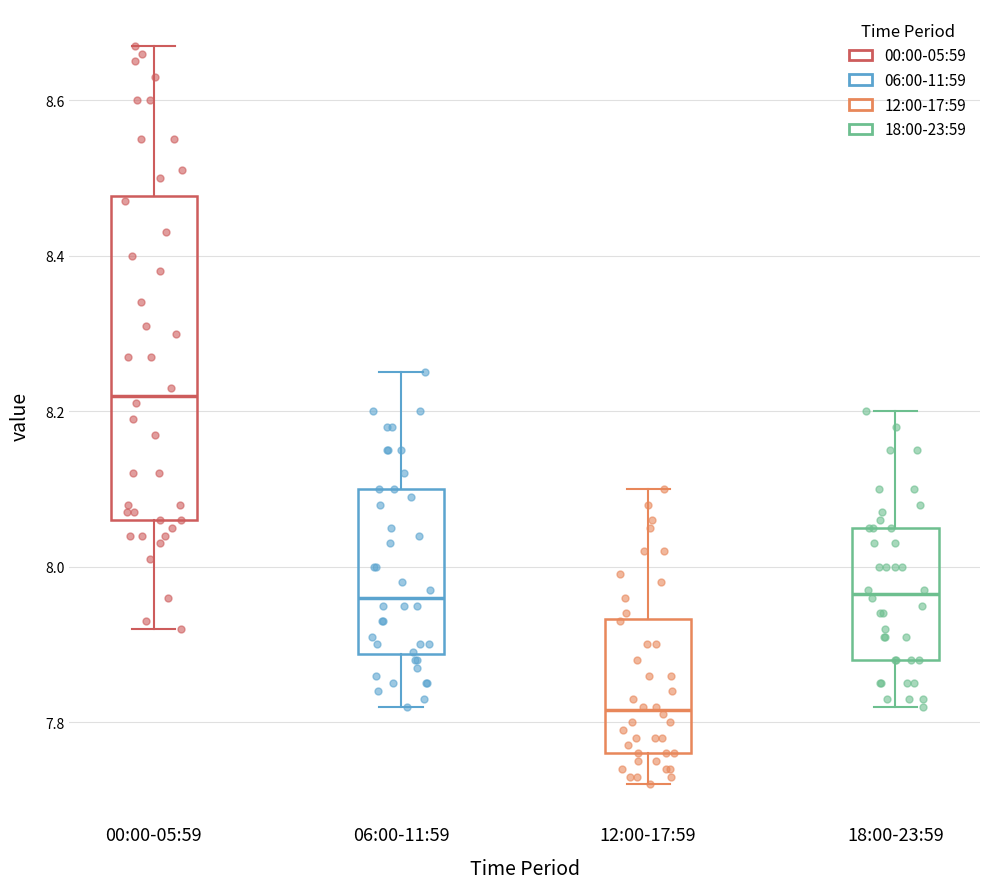

Where is the lower edge of the box for 06:00-11:59 on the y-axis? The values are not printed on the chart, so give them approximately, as read against the axis.

7.88